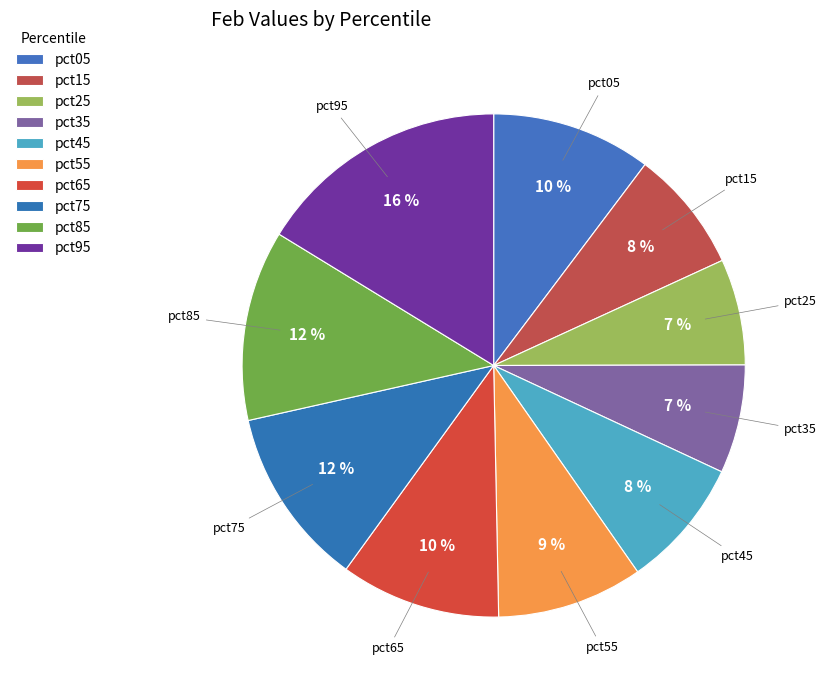

How many segments does this pie chart have?

10